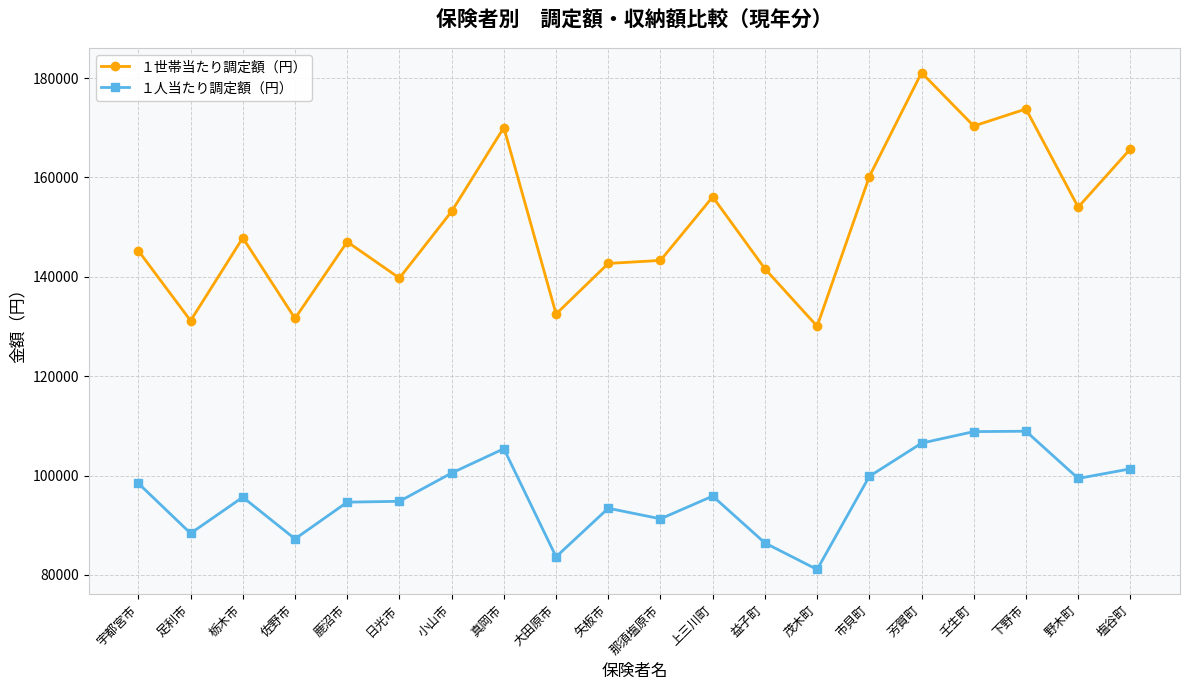

What is the difference between the highest and lowest values at 塩谷町?

64386.7